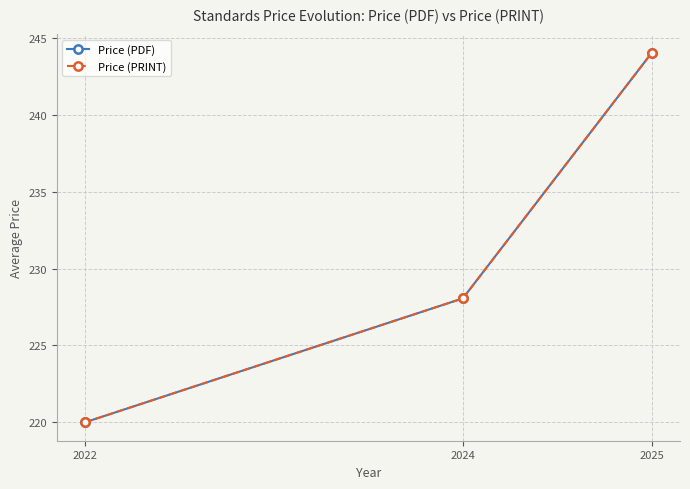

Which series has the widest spread of values?

Price (PDF)